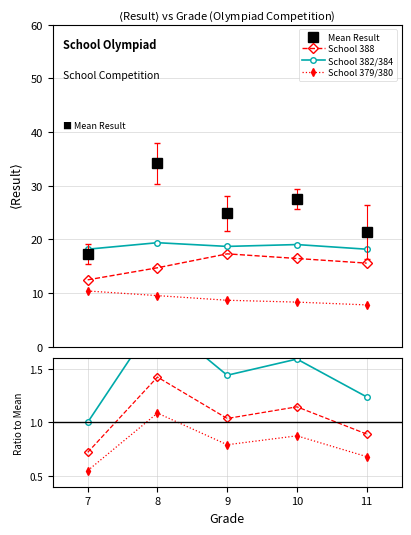

What is the sum of the Mean Result values at 10 and 11?

48.9